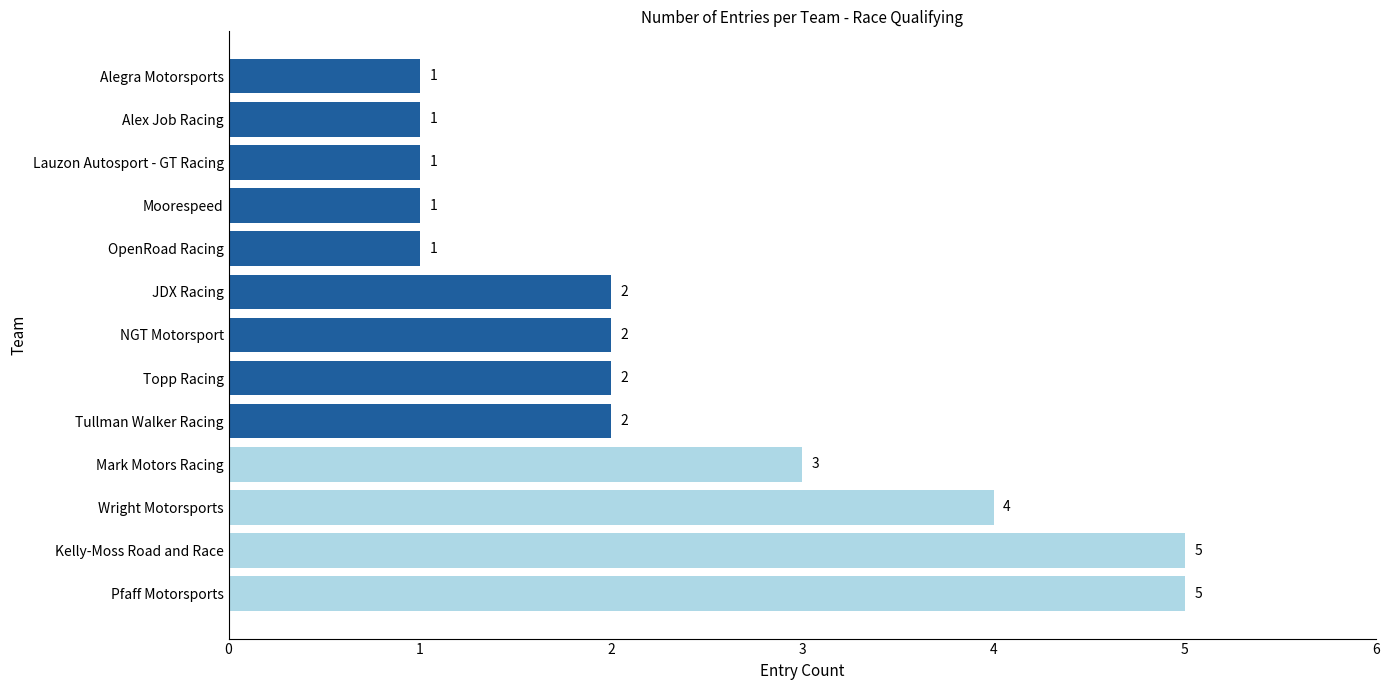

What is the maximum value shown in the chart?

5